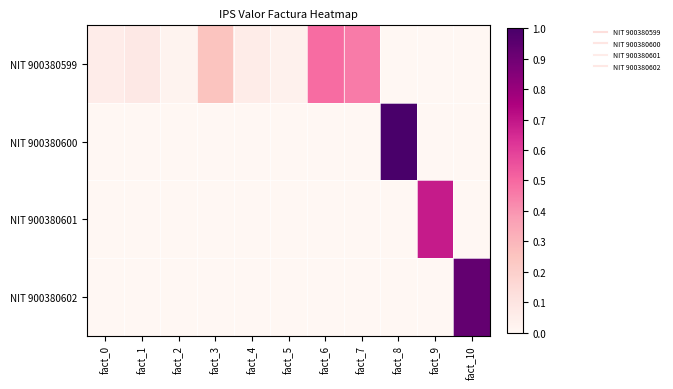

What is the total value across all series at fact_6?

0.5